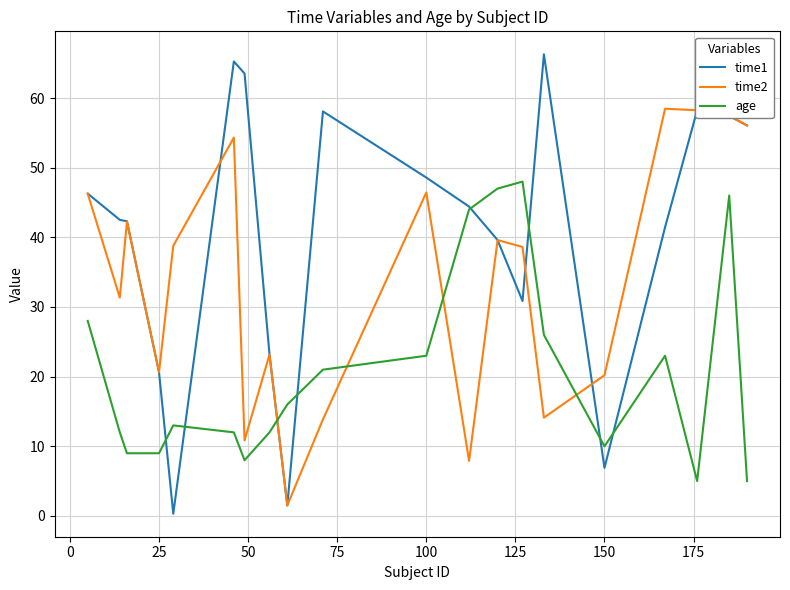

List the series in order of their overall mean, highest first.

time1, time2, age